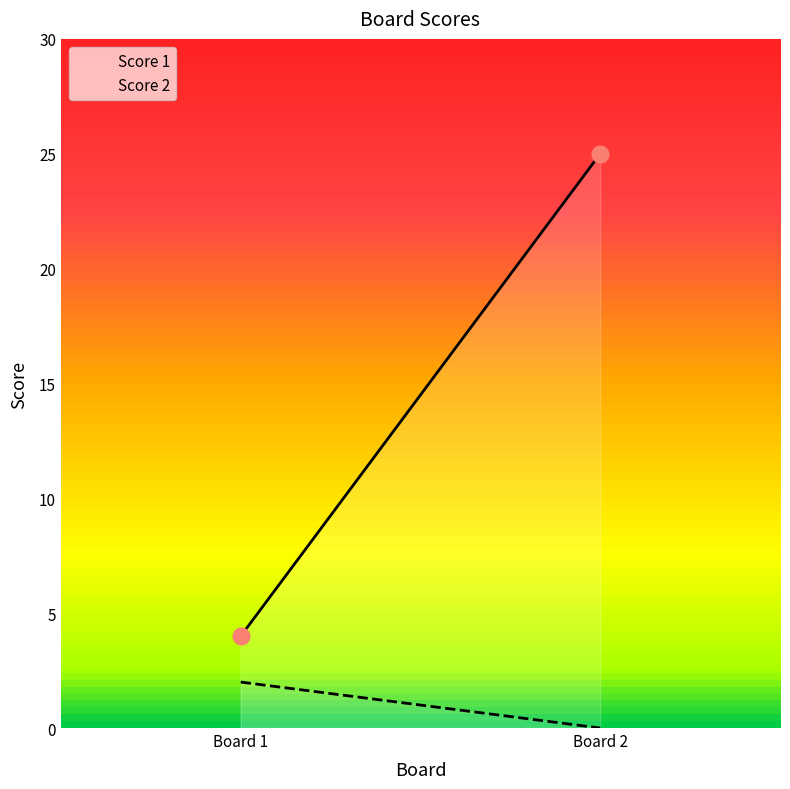

Reading left to right, extract all data points from this chart.

Score 1: 1=4	2=25
Score 2: 1=2	2=0